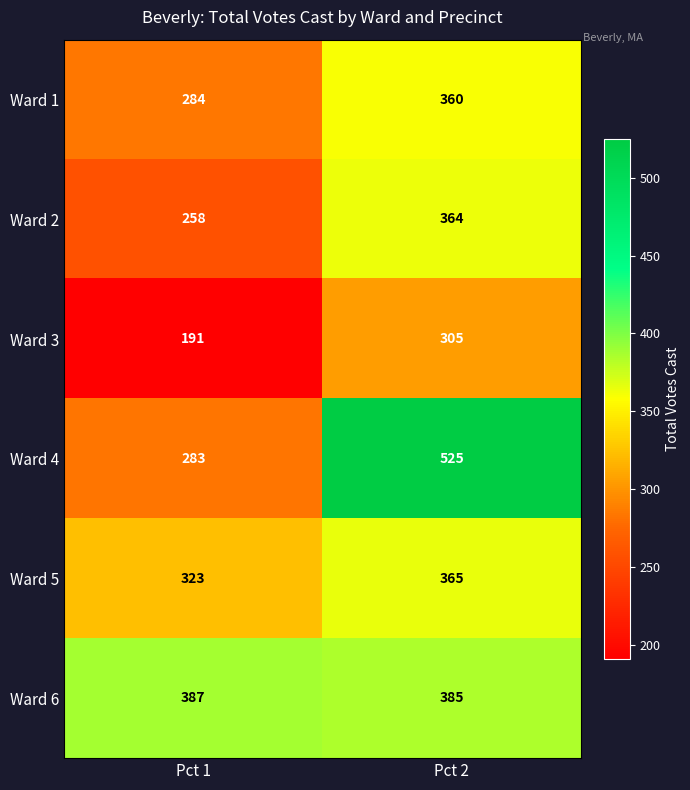

The Ward 1 series shows 194 at Pct 1. True or false?

False